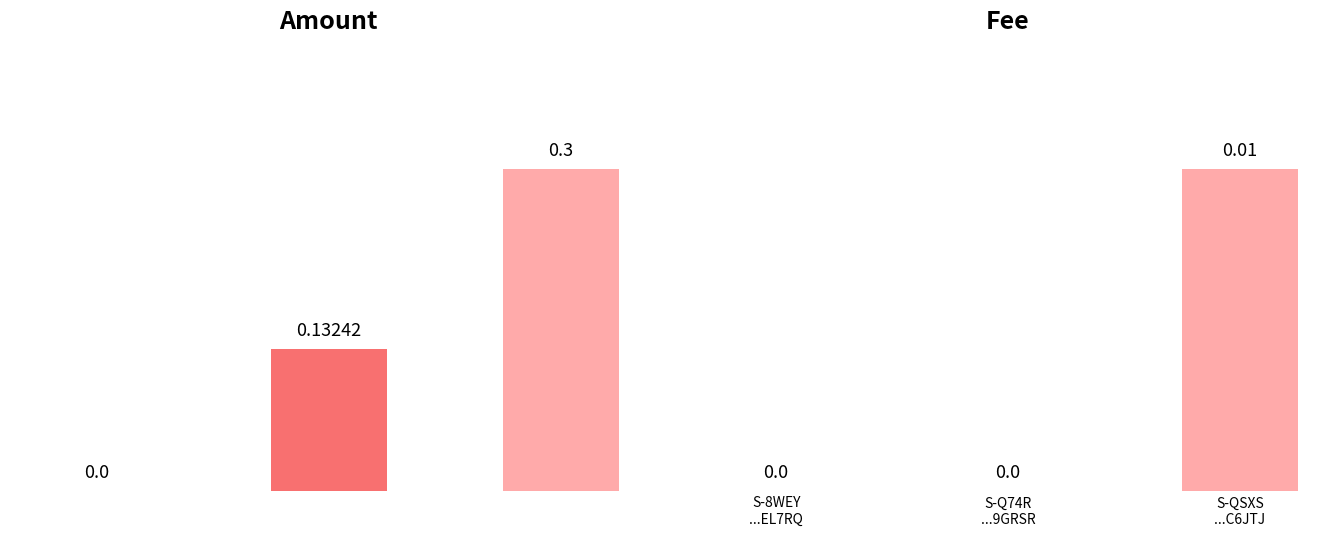

Is the value of Amount at S-8WEY
...EL7RQ greater than the value of Fee at S-8WEY
...EL7RQ?

No